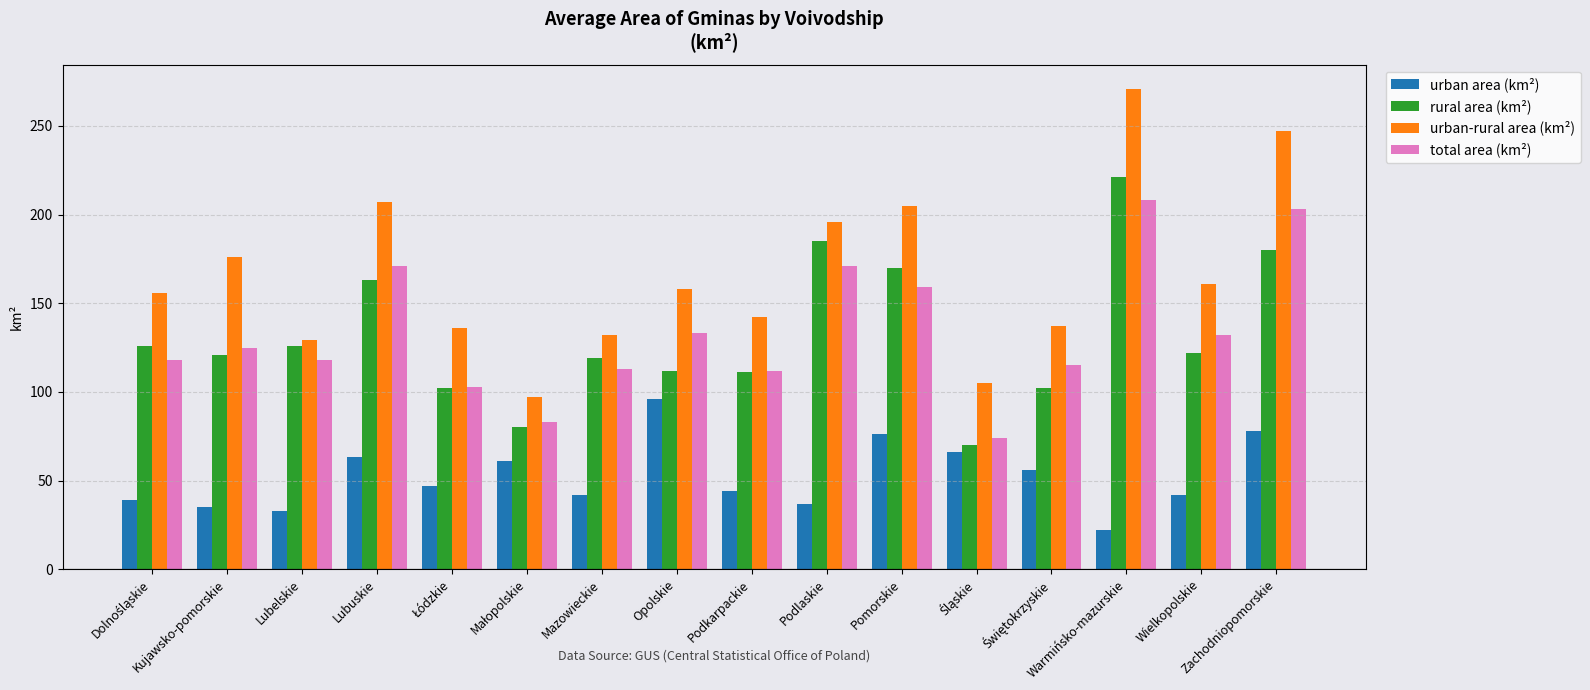

Which series changed the most between Opolskie and Wielkopolskie?

urban area (km²)